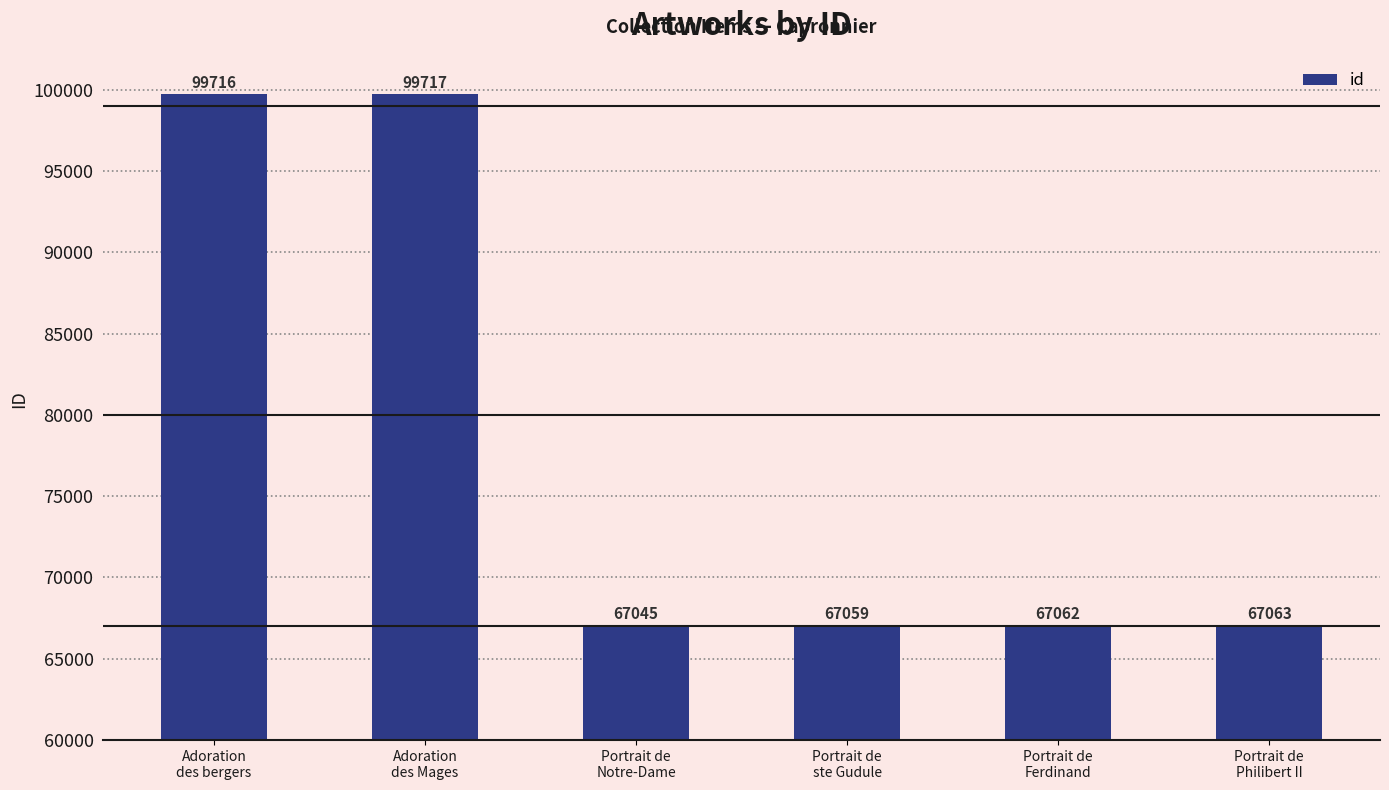

What is the label of the 4th bar from the left?

Portrait de
ste Gudule